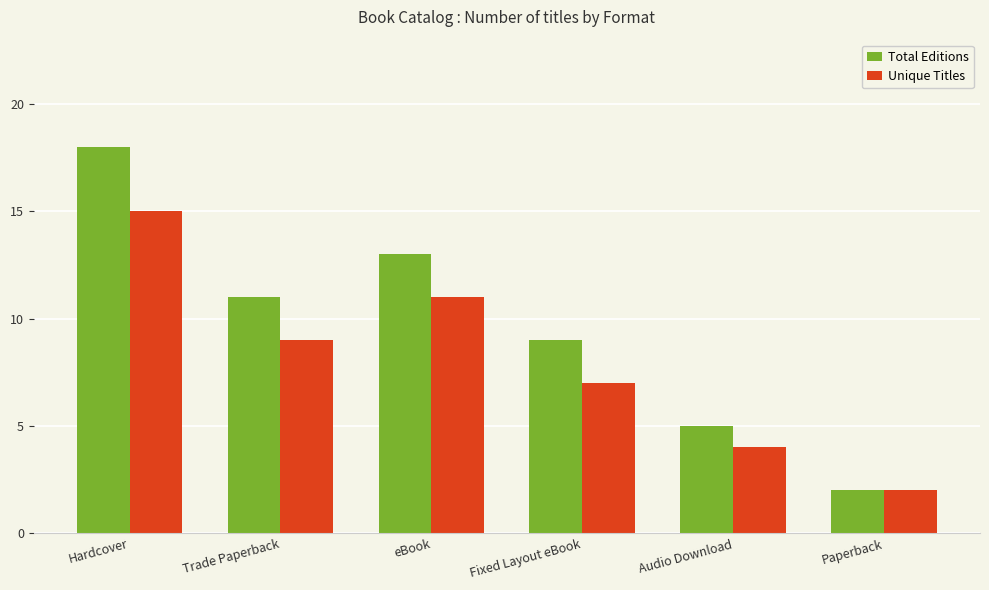

What is the minimum value shown in the chart?

2